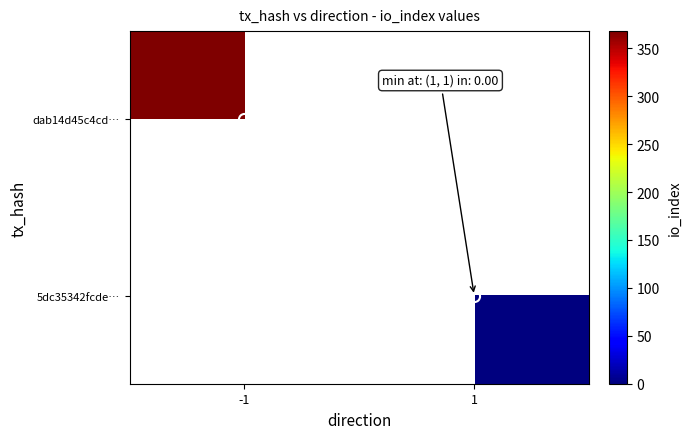

True or false: dab14d45c4cd… has a value of 592.9 at -1.

False